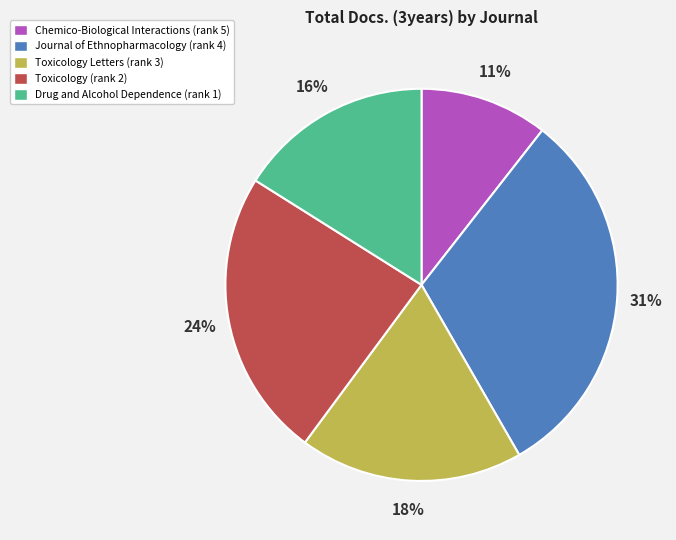

To the nearest percent, what is the average slice percentage?

20%